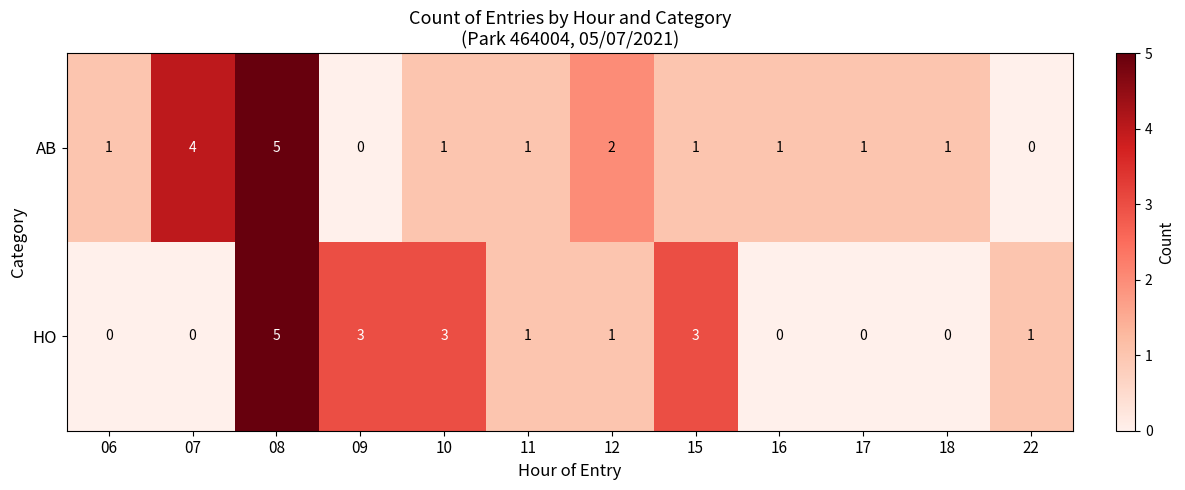

Reading left to right, extract all data points from this chart.

AB: 06=1	07=4	08=5	09=0	10=1	11=1	12=2	15=1	16=1	17=1	18=1	22=0
HO: 06=0	07=0	08=5	09=3	10=3	11=1	12=1	15=3	16=0	17=0	18=0	22=1